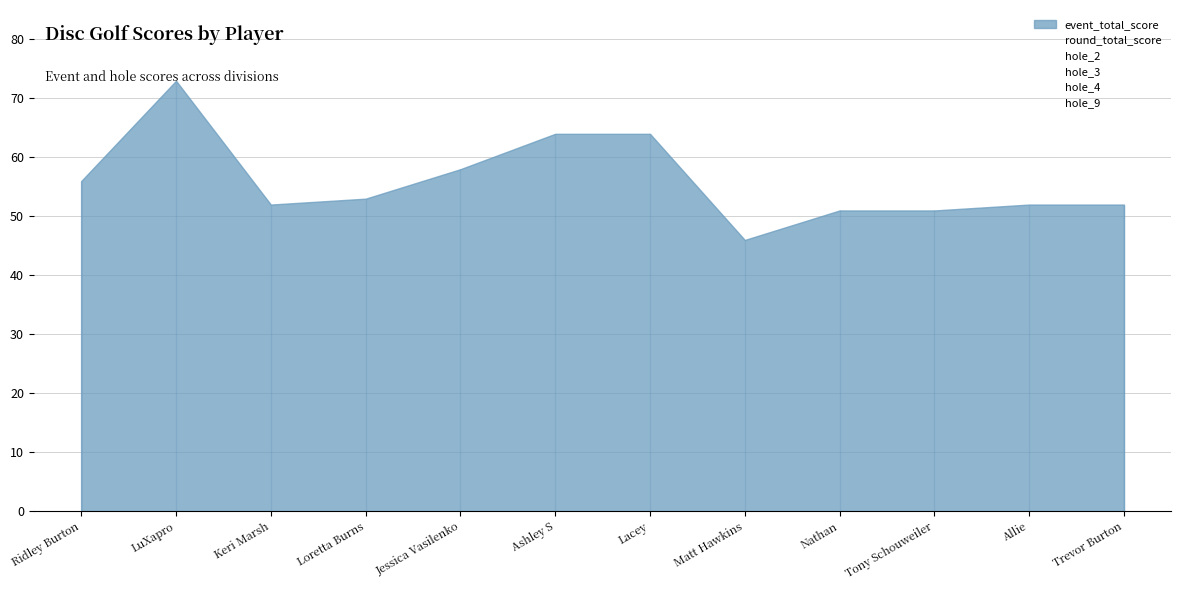

How many hole_2 values are between 3 and 4?

8